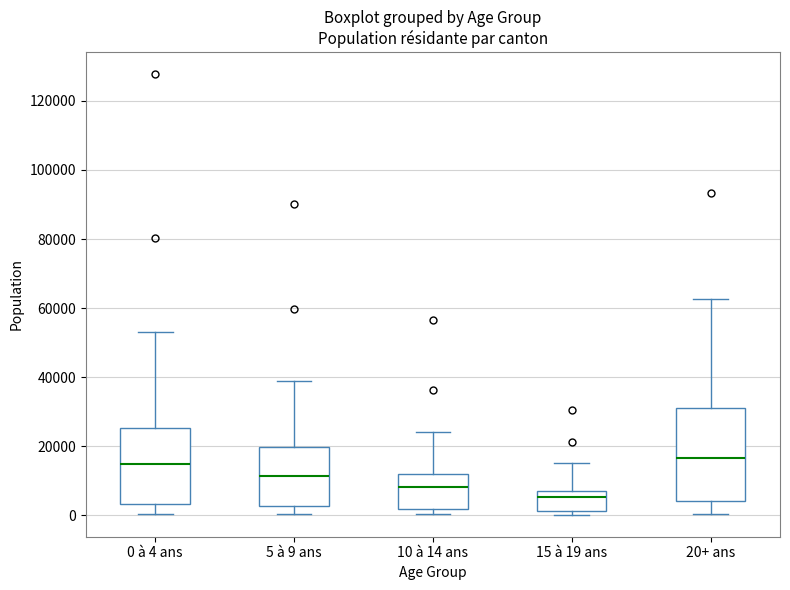

Where does the upper whisker of the box for 10 à 14 ans end on the y-axis? The values are not printed on the chart, so give them approximately, as read against the axis.

24000